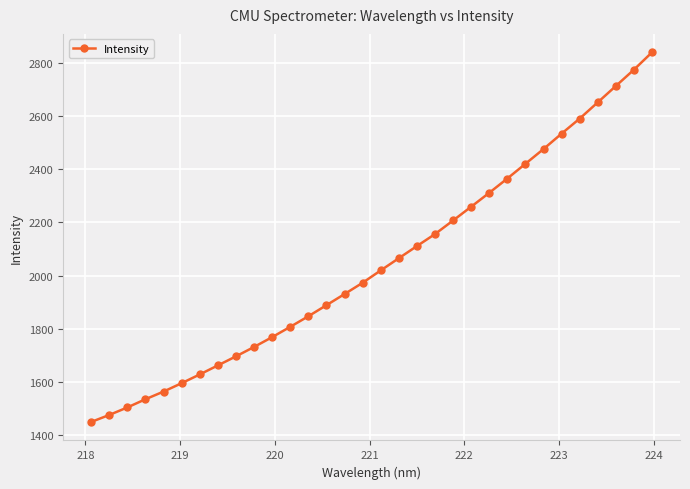

What is the value of the 31st point from the left?

2774.4